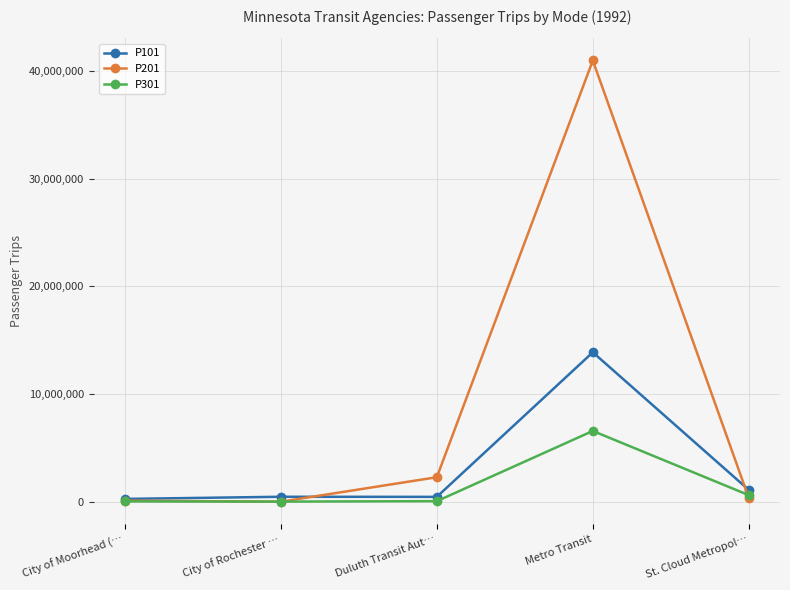

What is the difference between the P301 values at St. Cloud Metropol… and Duluth Transit Aut…?

556753